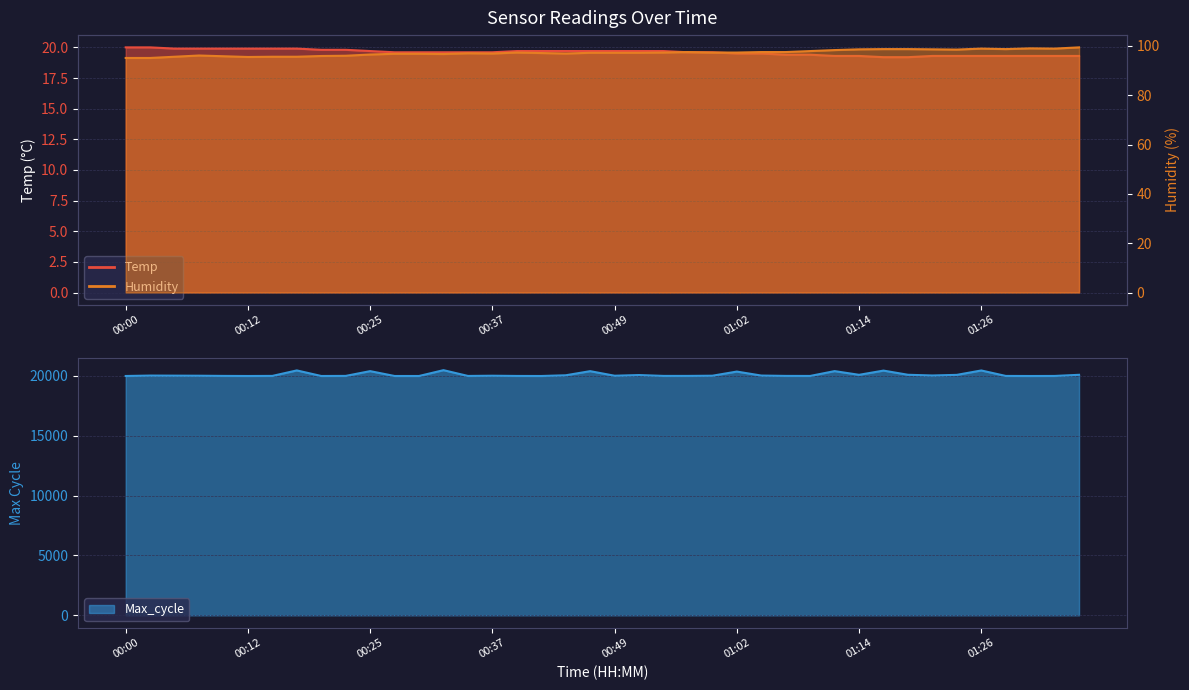

True or false: Temp and Max_cycle intersect in this chart.

False